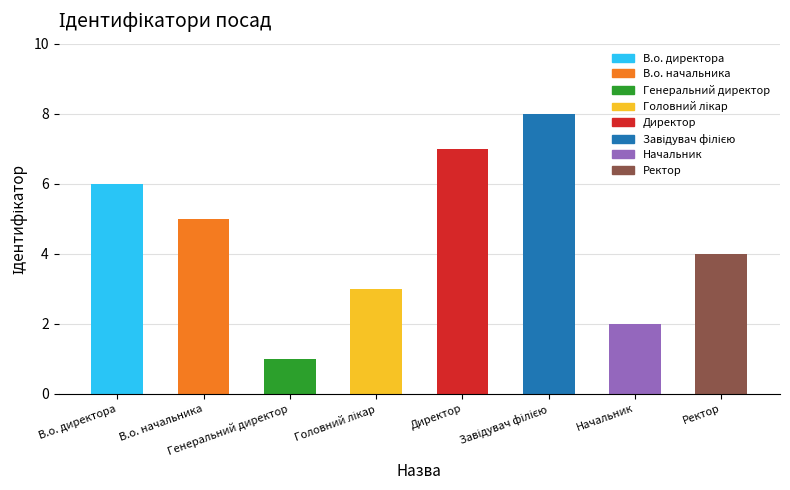

What is the label of the 7th bar from the left?

Начальник